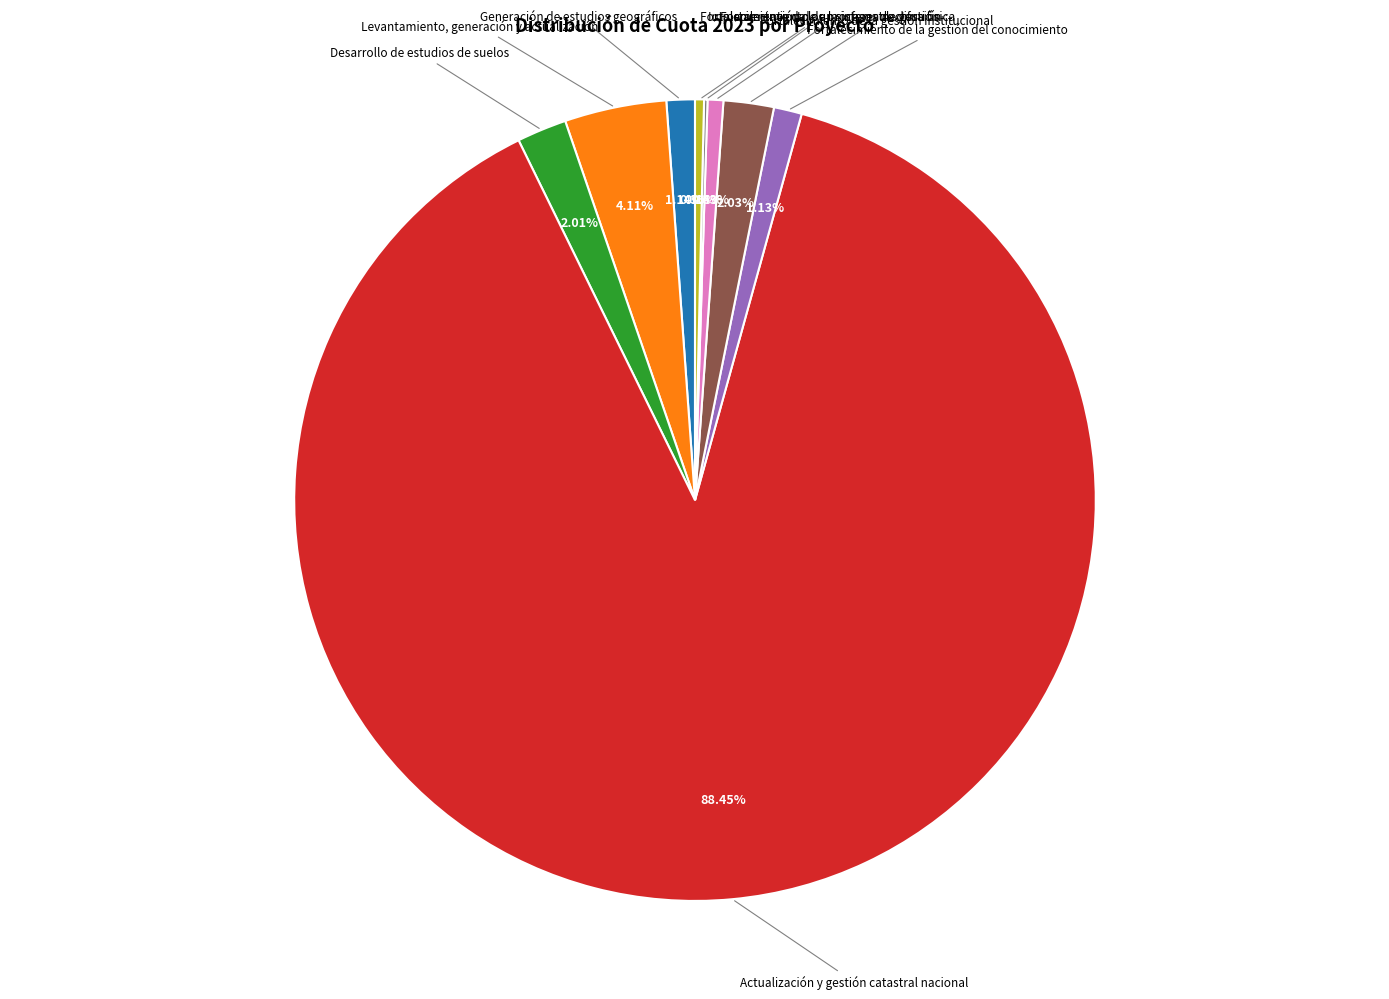

Is there any slice that represents more than half of the pie?

Yes